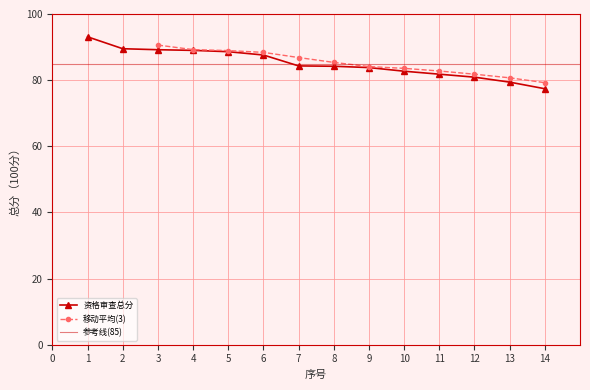

True or false: there are more than 0 points higher than both neighbors.

False